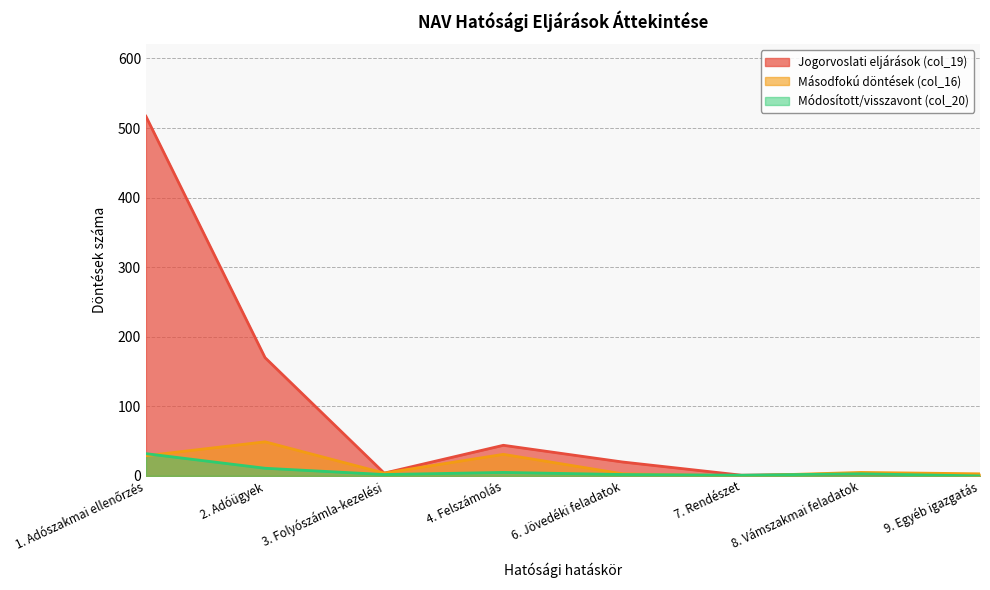

At which label is Jogorvoslati eljárások (col_19) closest to 258?

2. Adóügyek